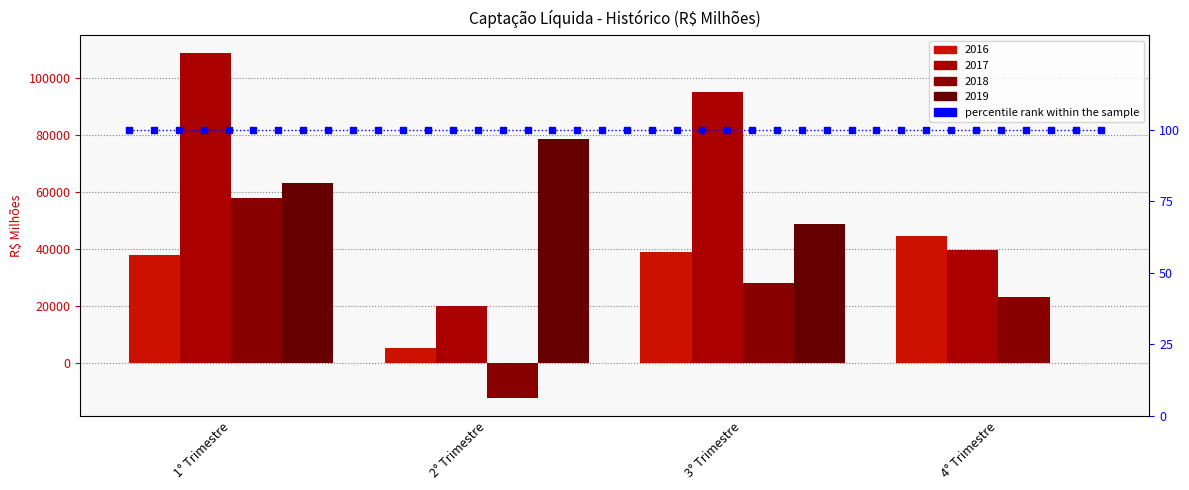

Is it true that 2018 equals 89707.9 at 1° Trimestre?

False